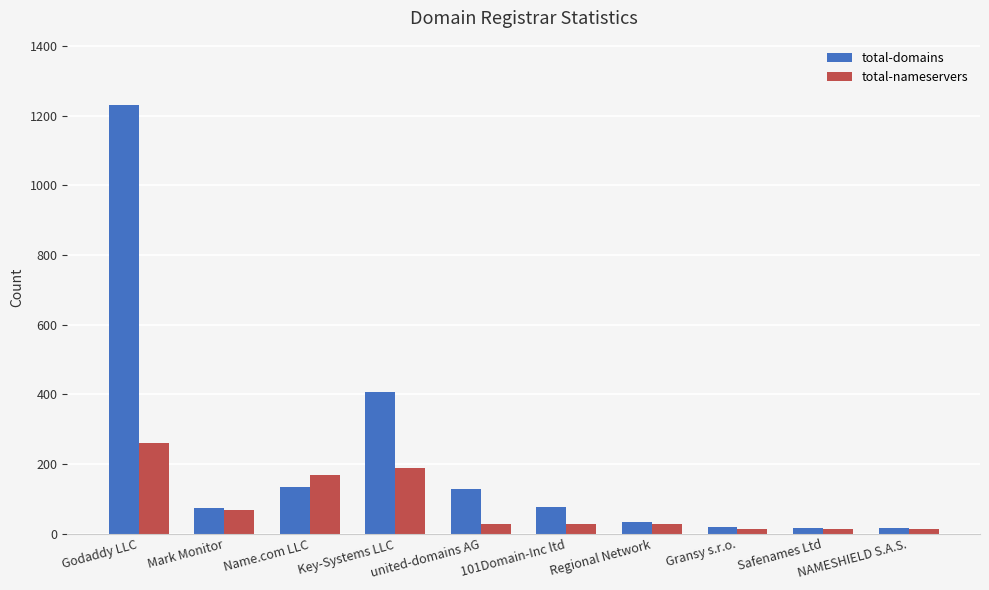

Where does the total-nameservers series first go above 27?

Godaddy LLC